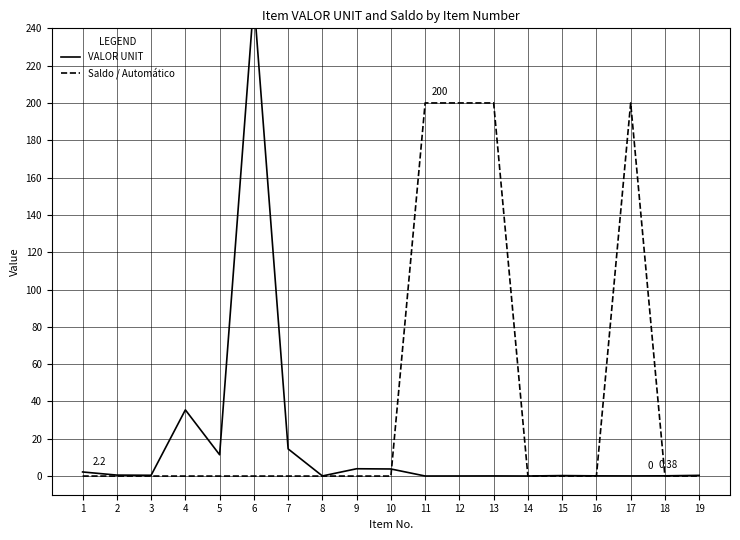

At which category is the sum across all series the highest?

6